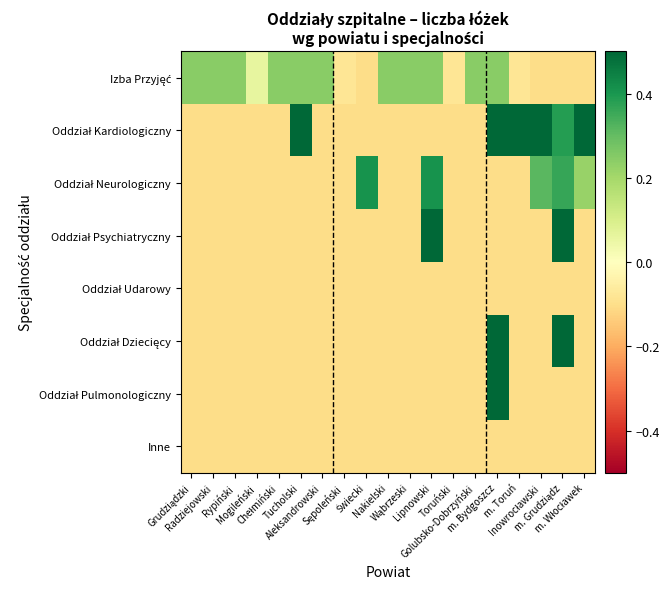

Between m. Toruń and Rypiński, which is larger?

Rypiński